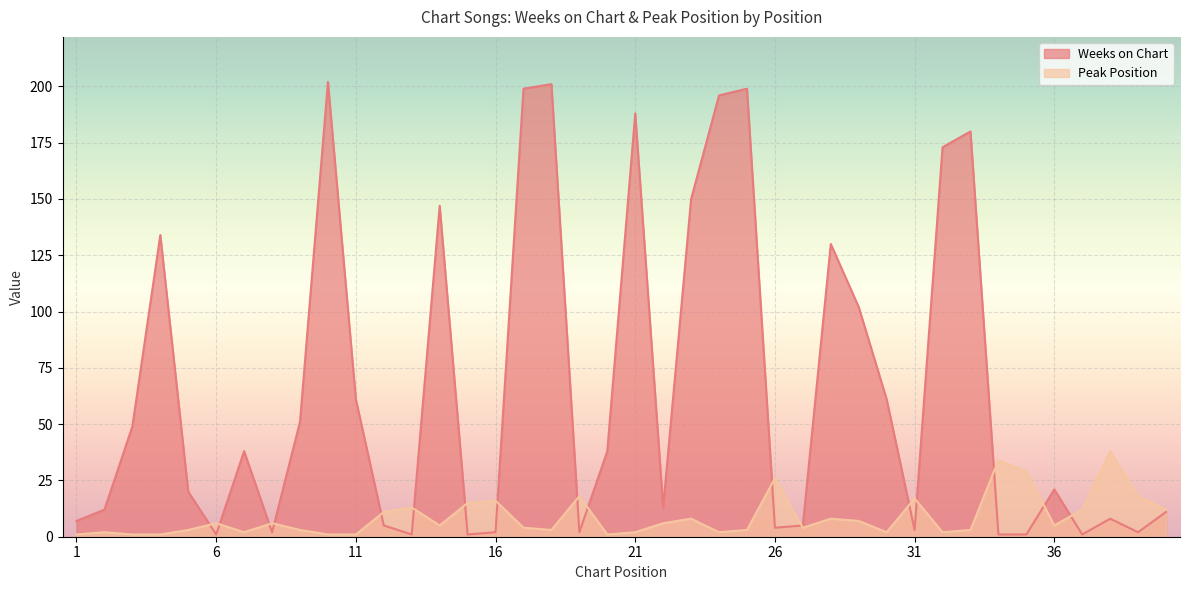

What is the maximum value shown in the chart?

202